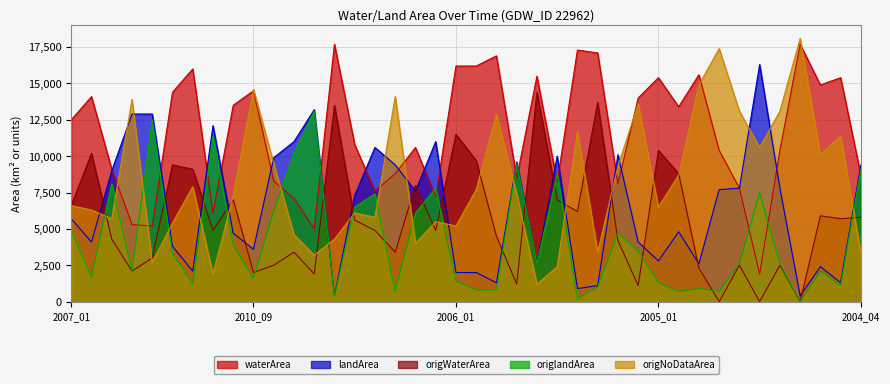

What is the maximum value shown in the chart?

18100.0